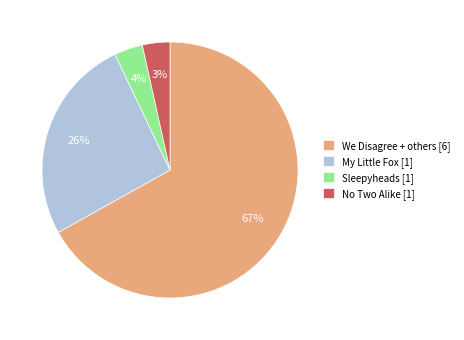

To the nearest percent, what is the combined percentage of My Little Fox [1] and We Disagree + others [6]?

93%